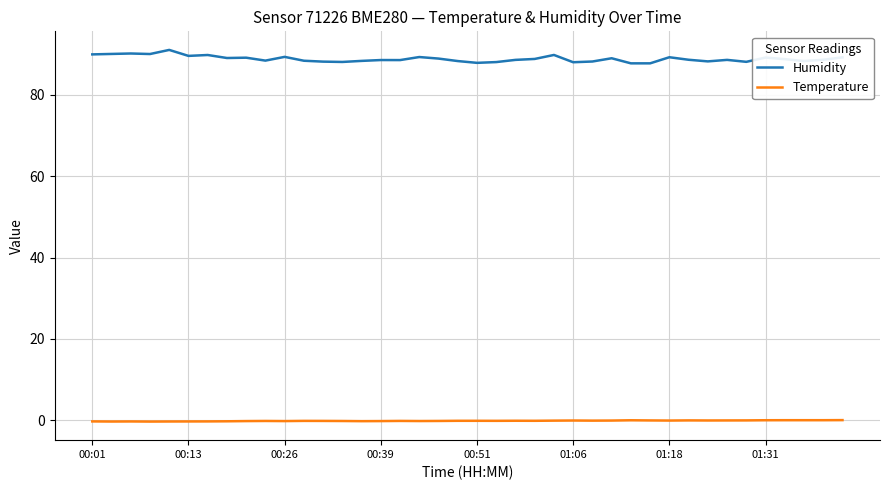

True or false: Temperature and Humidity intersect in this chart.

False